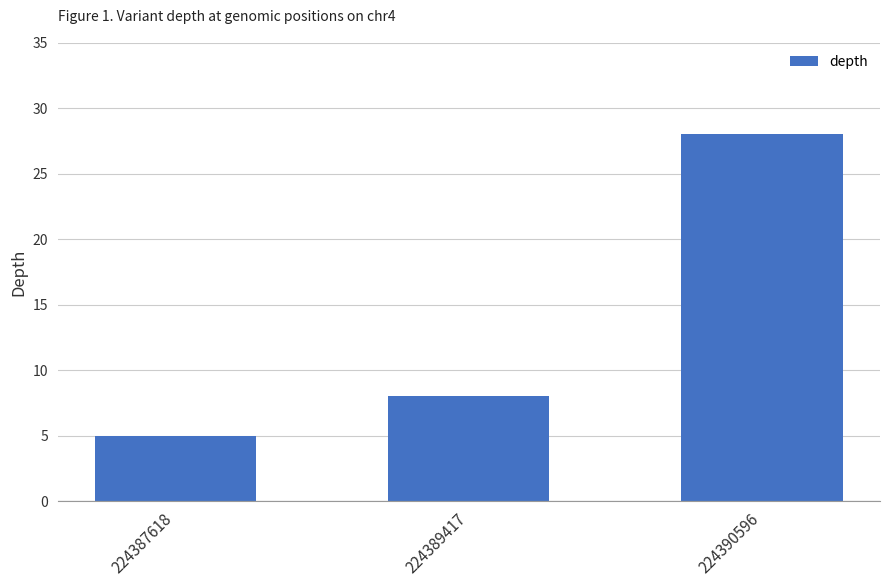

Are the bars horizontal?

No